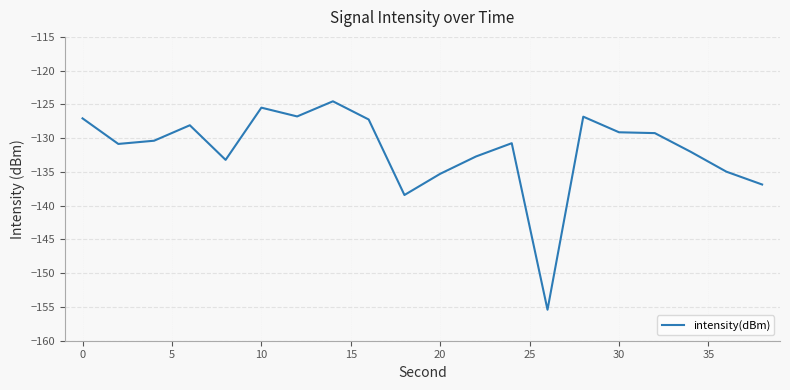

What is the smallest value displayed?

-155.4